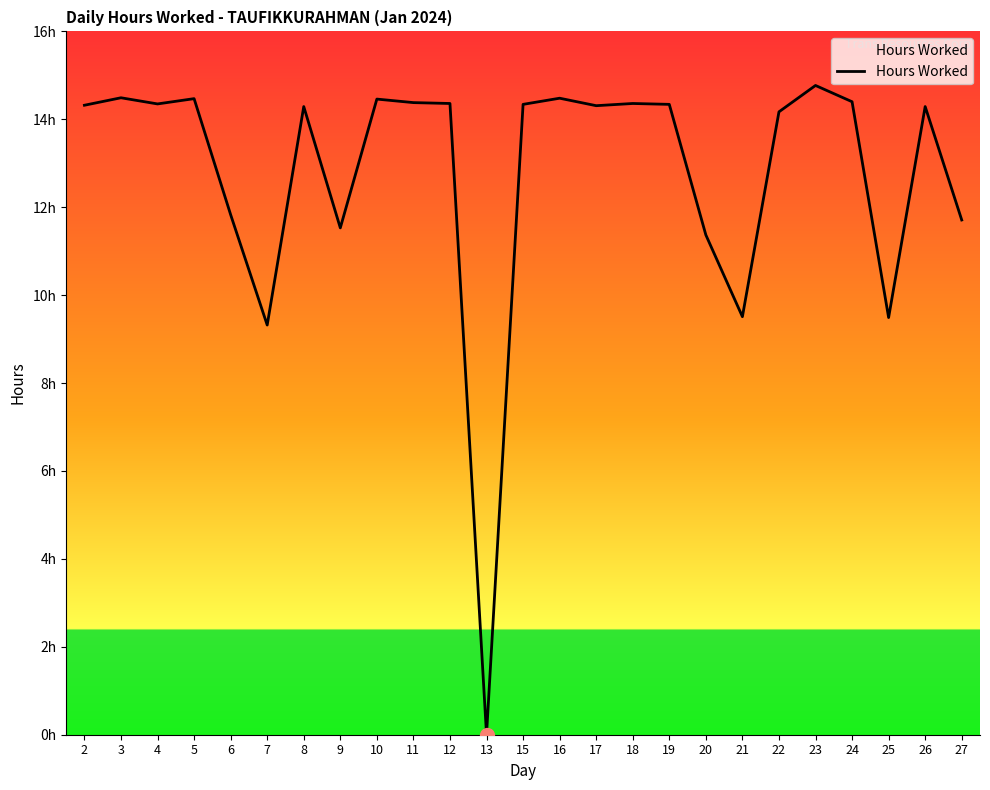

Does the chart have visible grid lines?

No